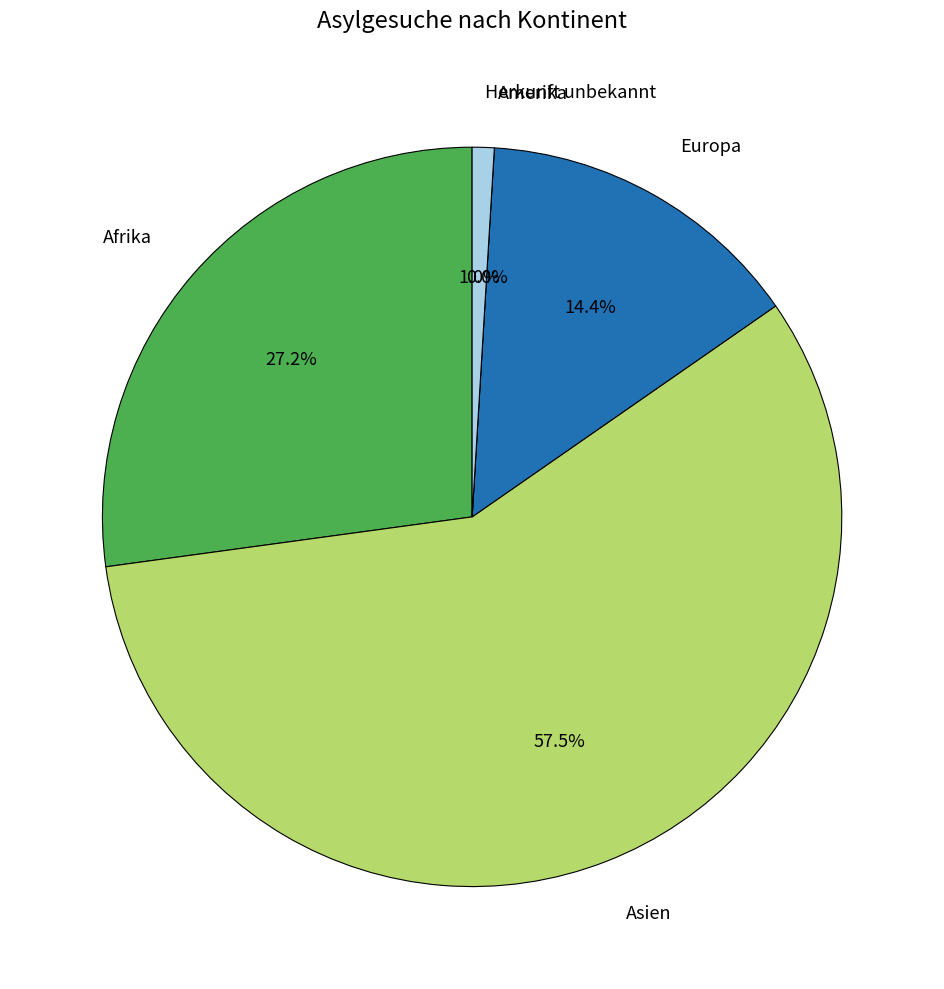

Count the number of slices in the pie.

5